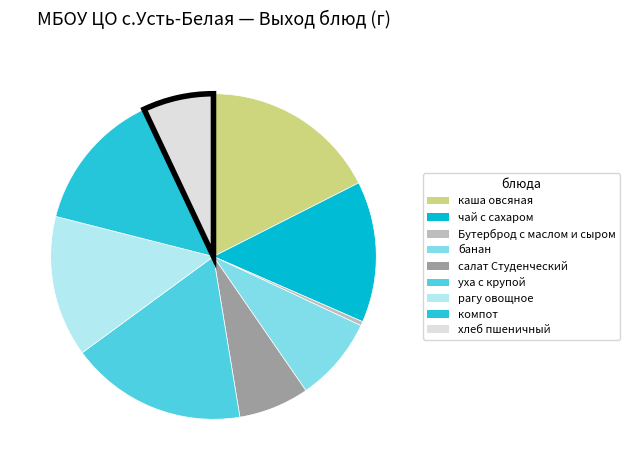

Is банан the majority of the pie?

No